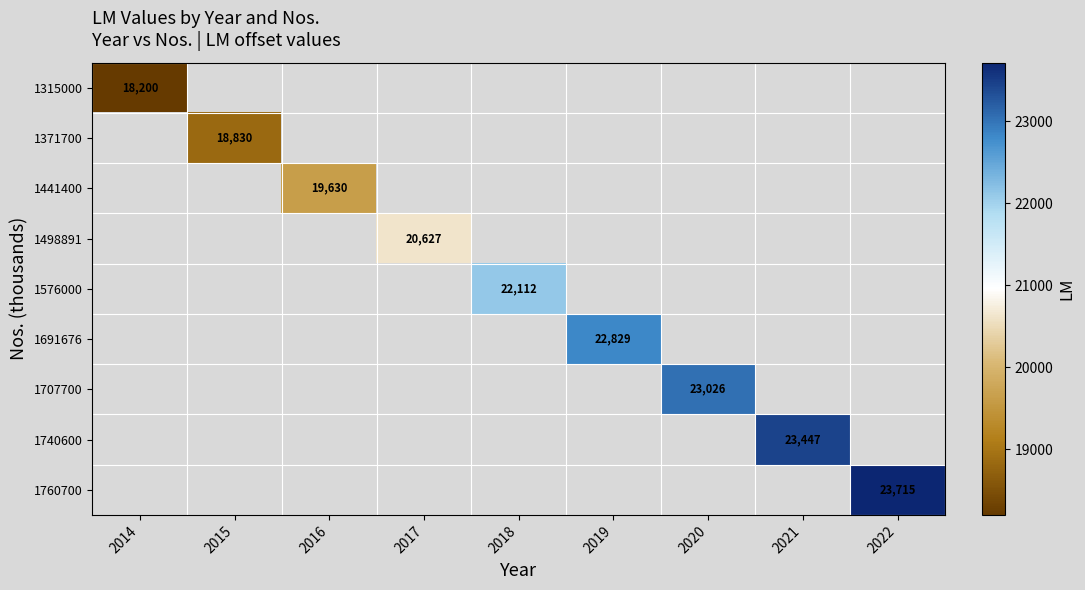

The value of 1707700 at 2020 is 23026. True or false?

True